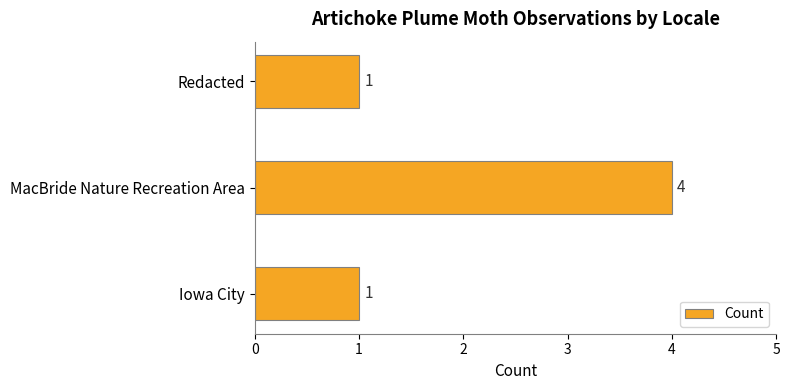

Reading top to bottom, transcribe all the data shown in this chart.

Redacted=1	MacBride Nature Recreation Area=4	Iowa City=1